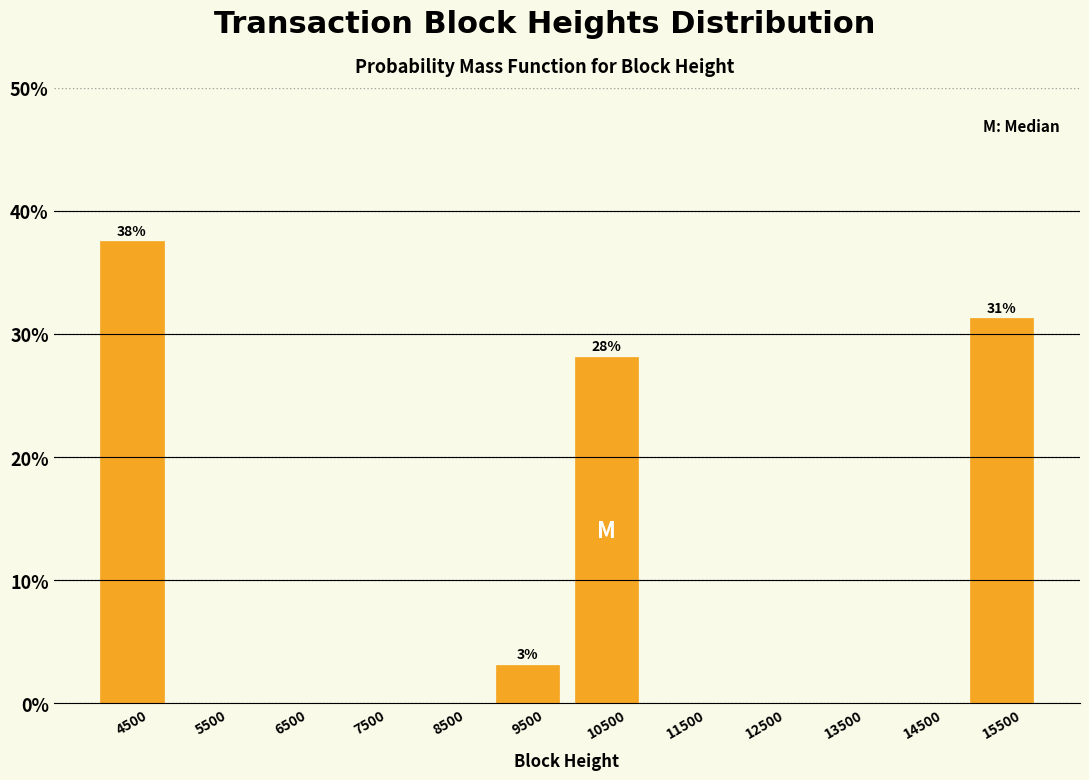

Which range on the x-axis has the tallest bar?

4000 to 5000